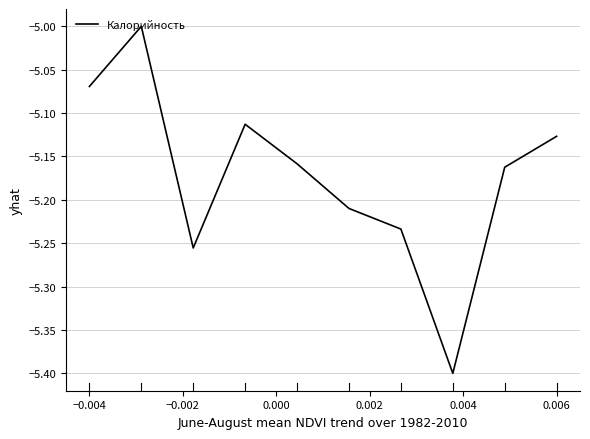

What is the minimum value shown in the chart?

-5.4